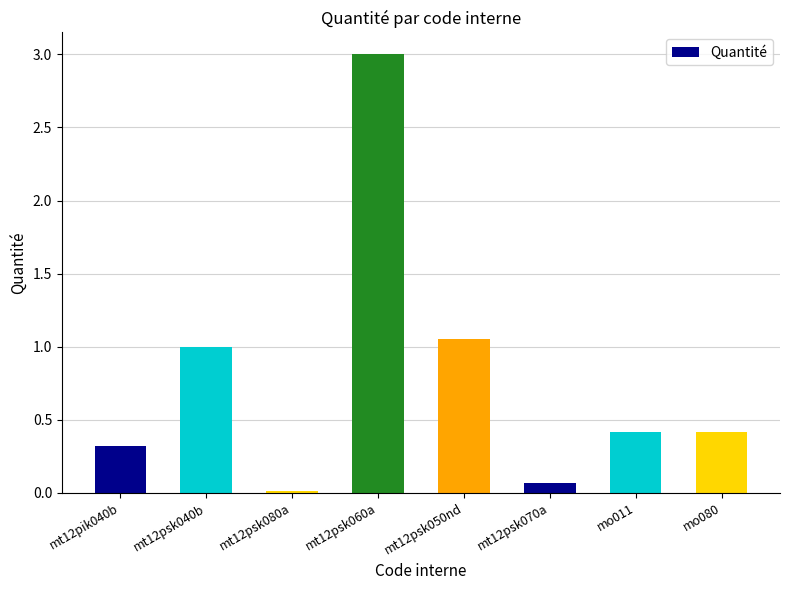

What is the difference between the maximum and minimum values?

3.0